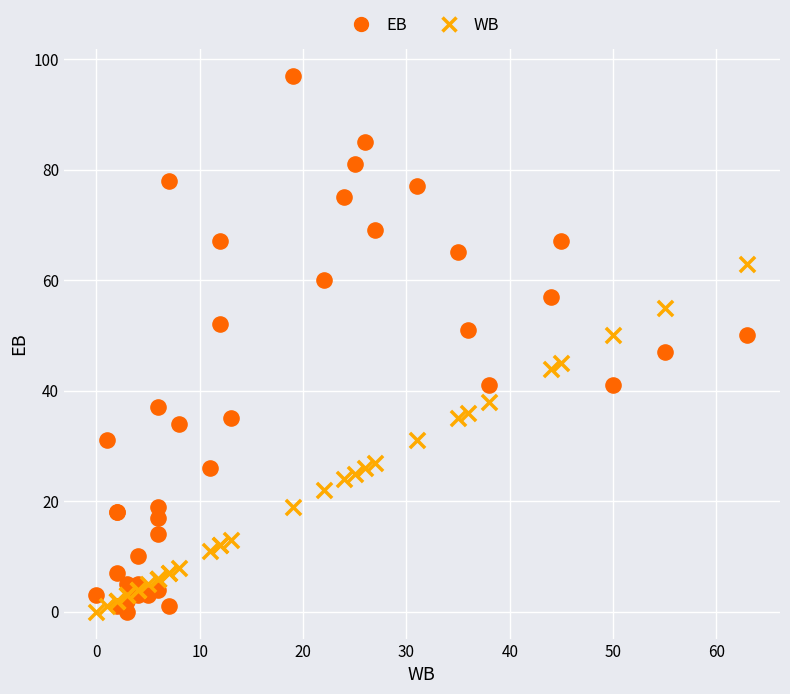

Which series has the largest Y range (max minus min)?

EB